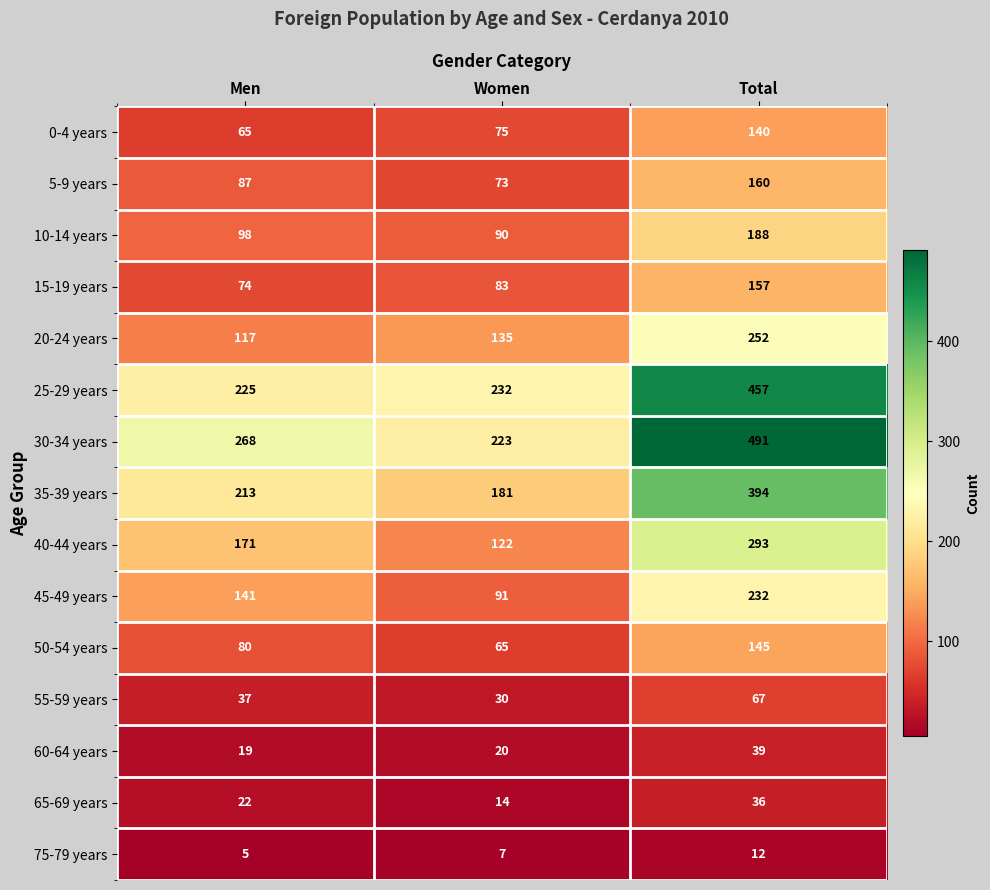

What is the difference between the maximum and minimum values in the 25-29 years series?

232